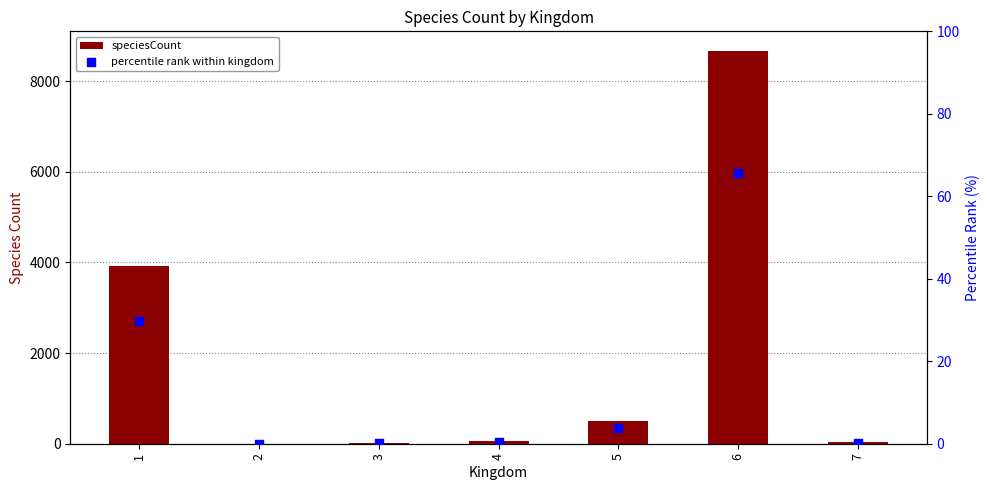

At how many categories does at least one series exceed 8347?

1